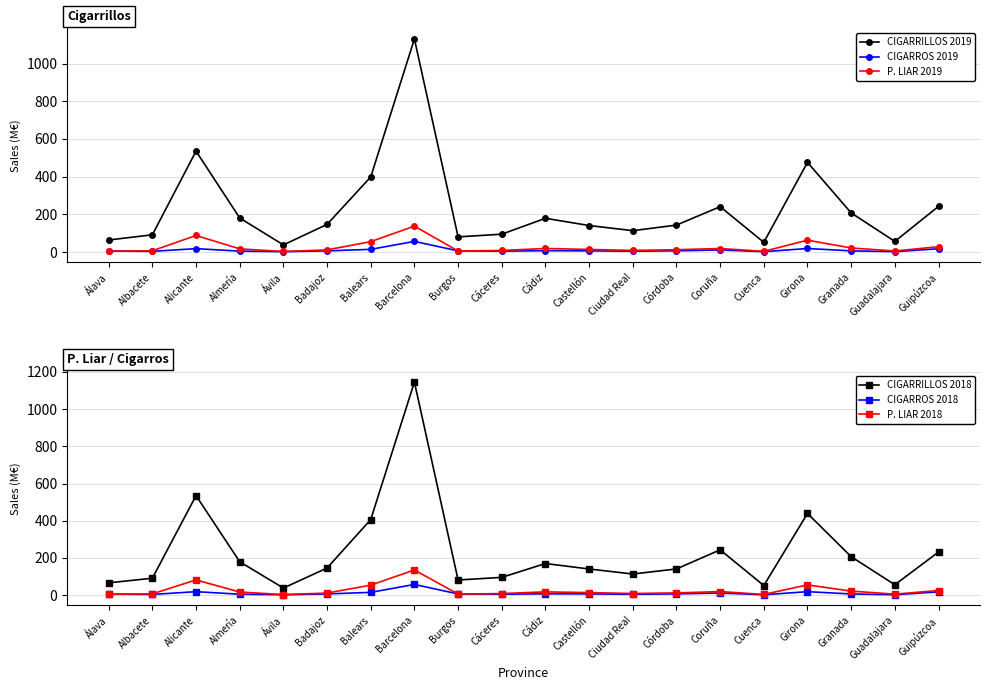

What is the difference between the maximum and minimum values in the P. LIAR 2018 series?

132.4